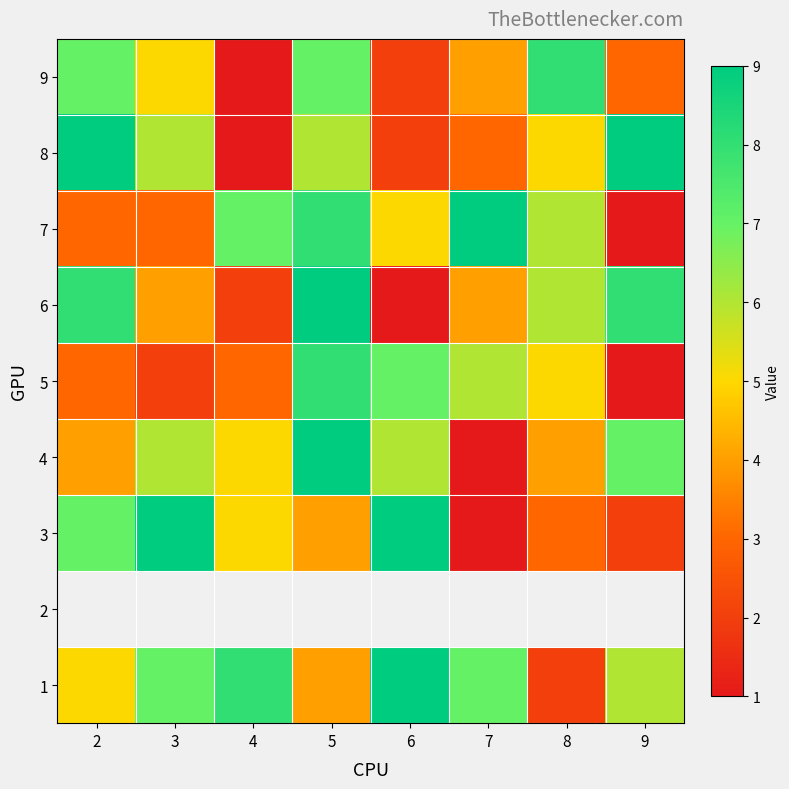

Where does the 3 series first go above 5?

2